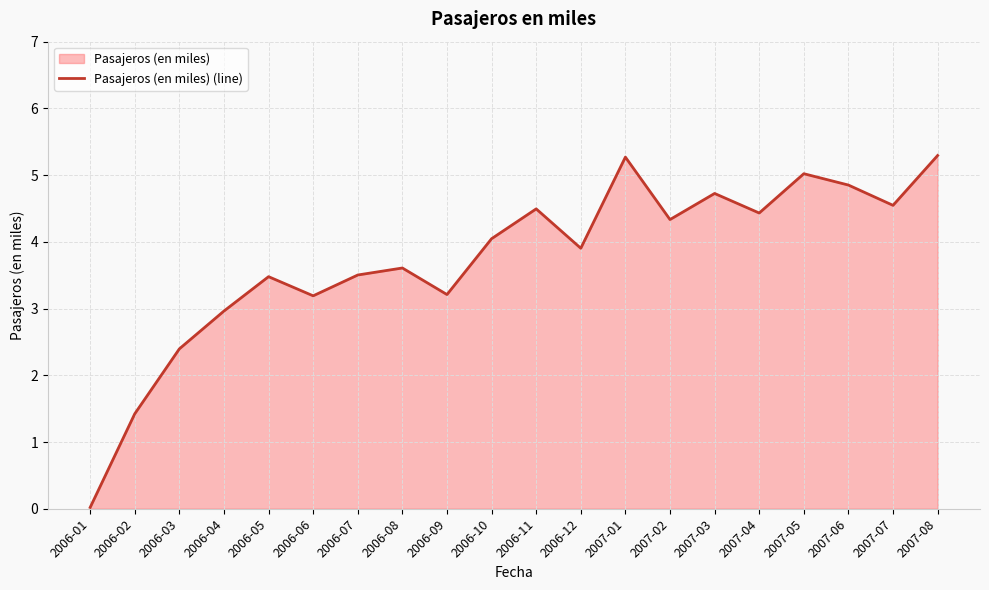

What is the label of the 11th point from the right?

2006-10